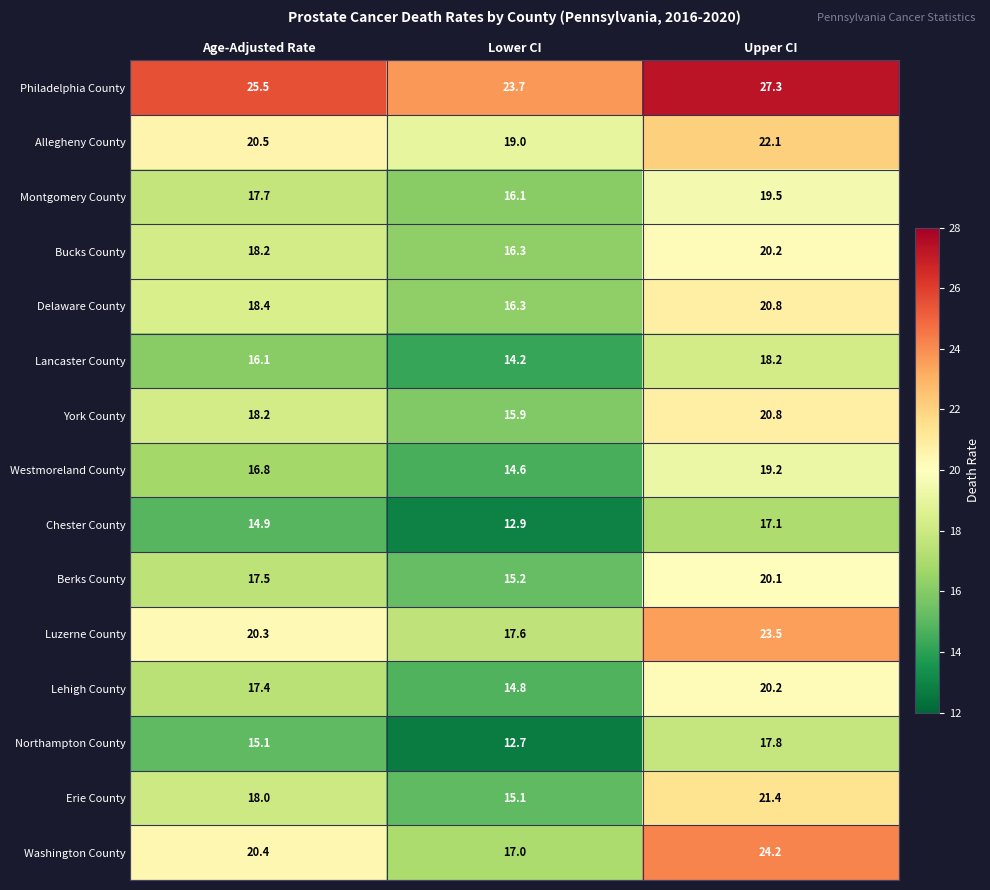

At which category is the sum across all series the highest?

Upper CI